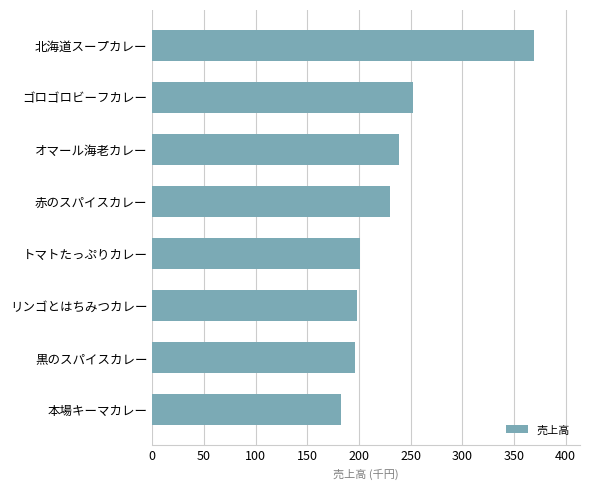

What is the difference between the maximum and minimum values?

187440